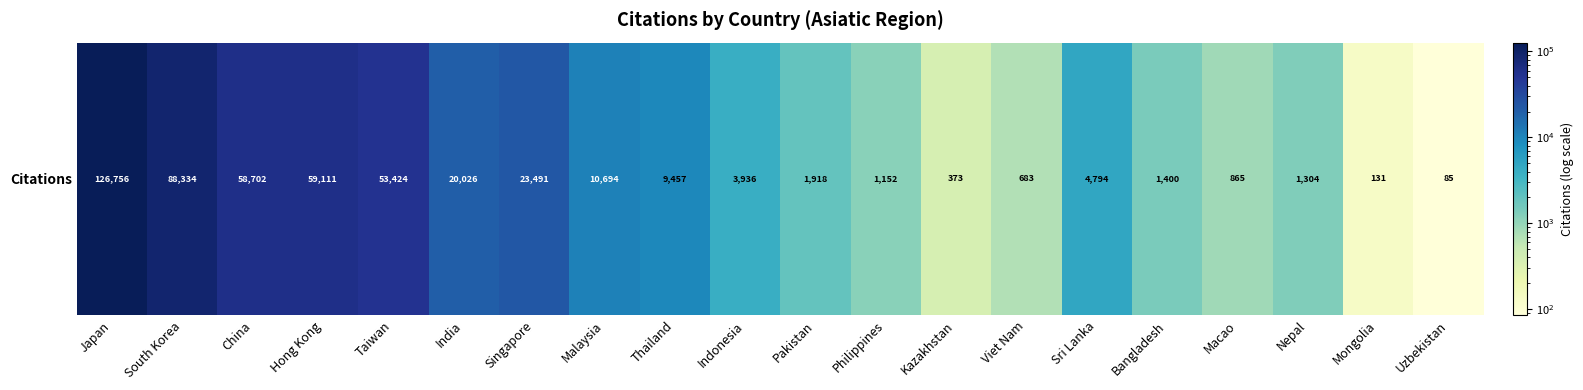

What is the minimum value shown in the chart?

85